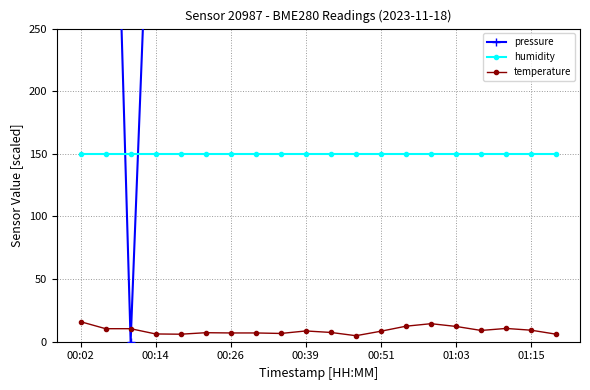

How many lines are shown in the chart?

3